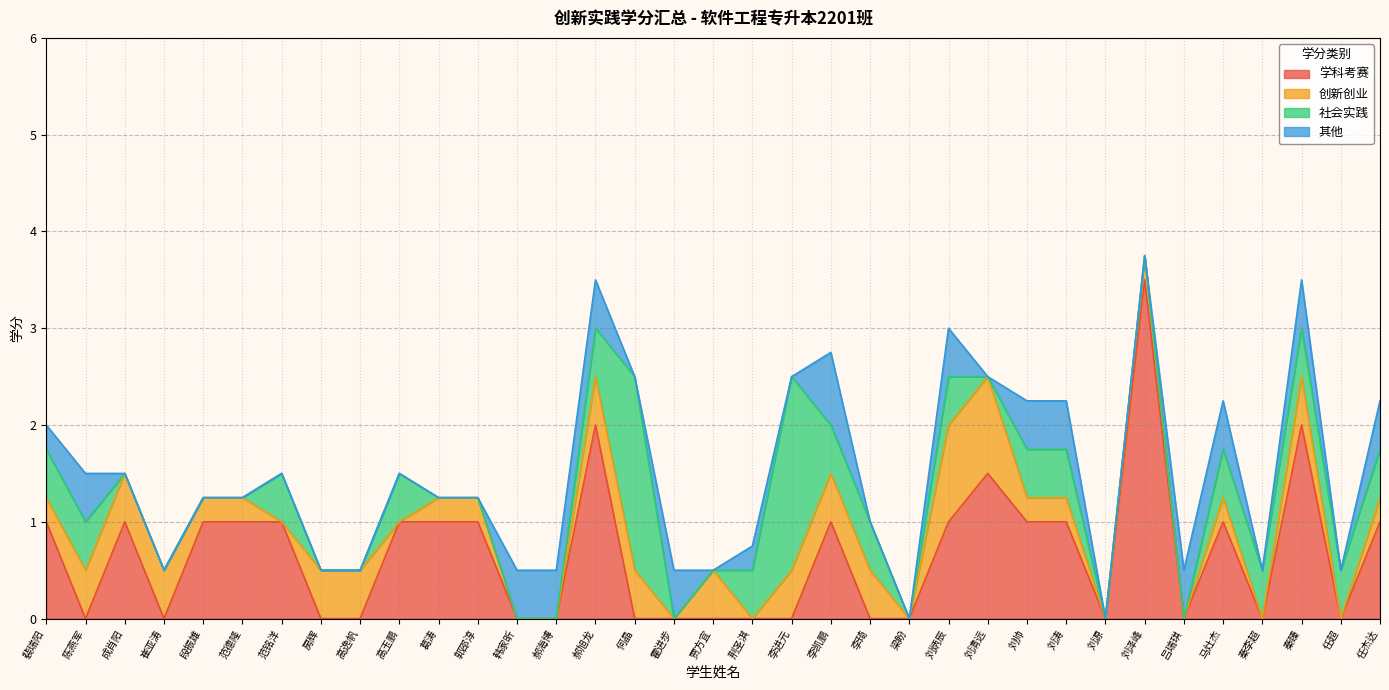

After their last crossing, which series has the higher values: 社会实践 or 创新创业?

社会实践